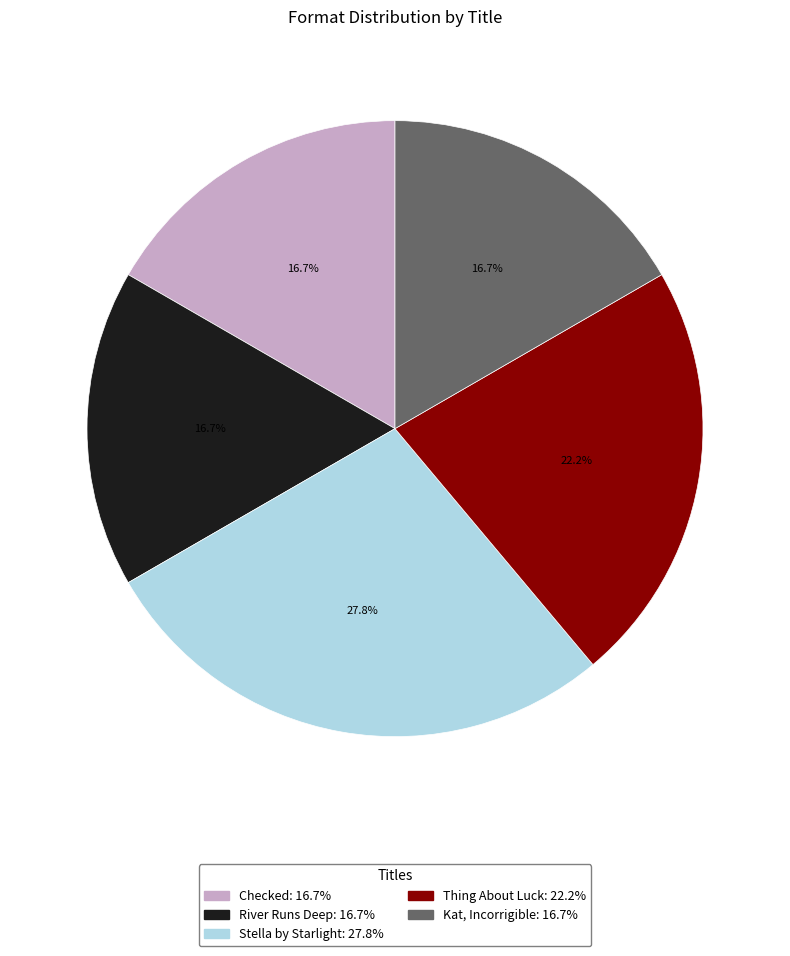

To the nearest percent, what is the average slice percentage?

20%